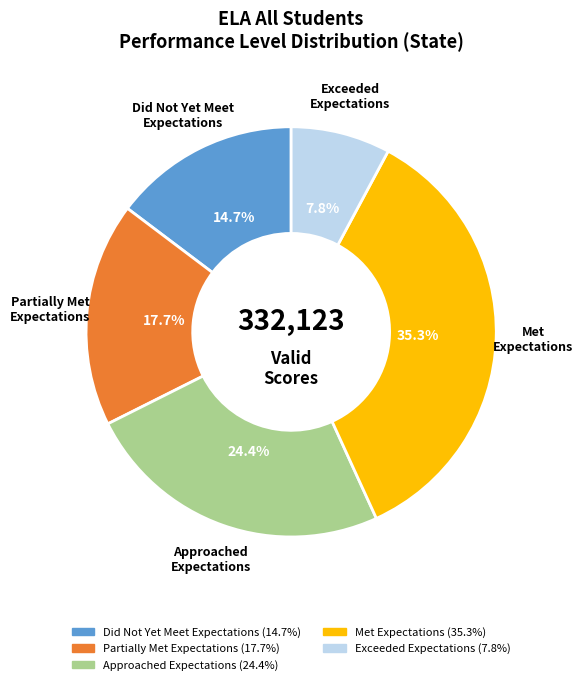

Rank the categories by value from highest to lowest.

Met Expectations, Approached Expectations, Partially Met Expectations, Did Not Yet Meet Expectations, Exceeded Expectations